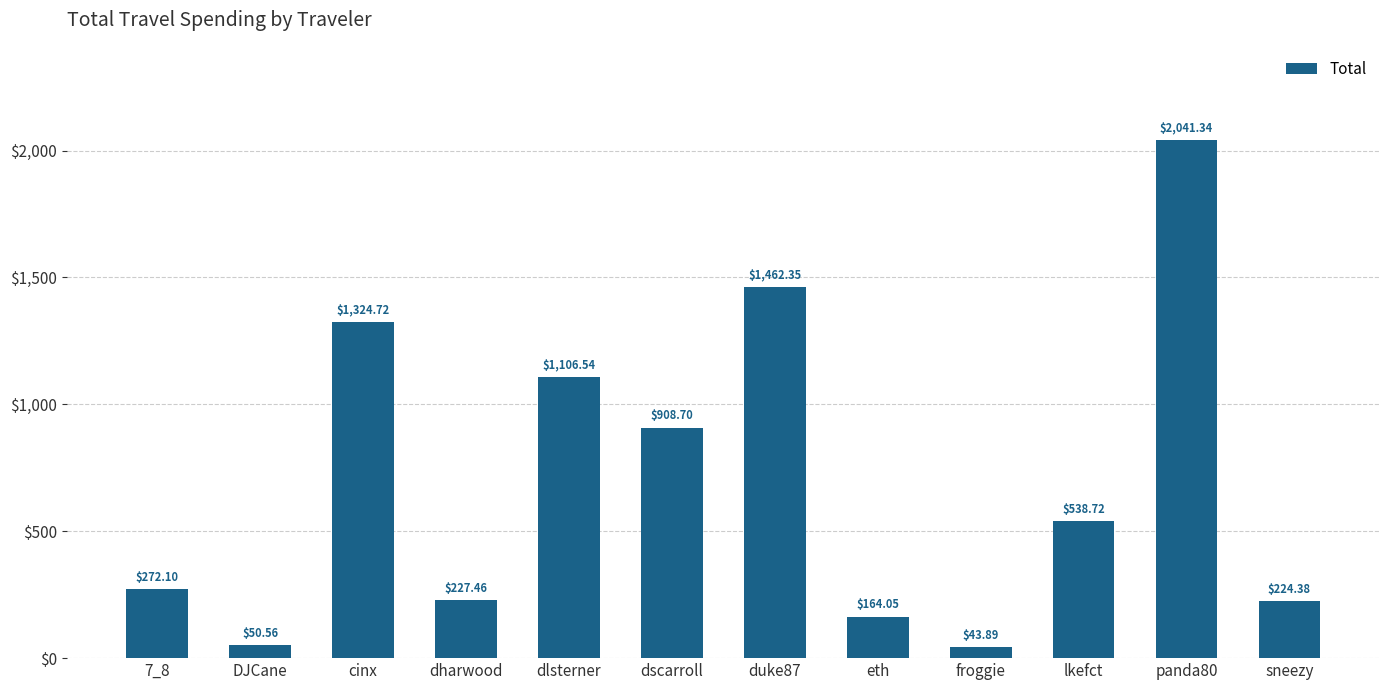

Between dlsterner and dscarroll, which is larger?

dlsterner